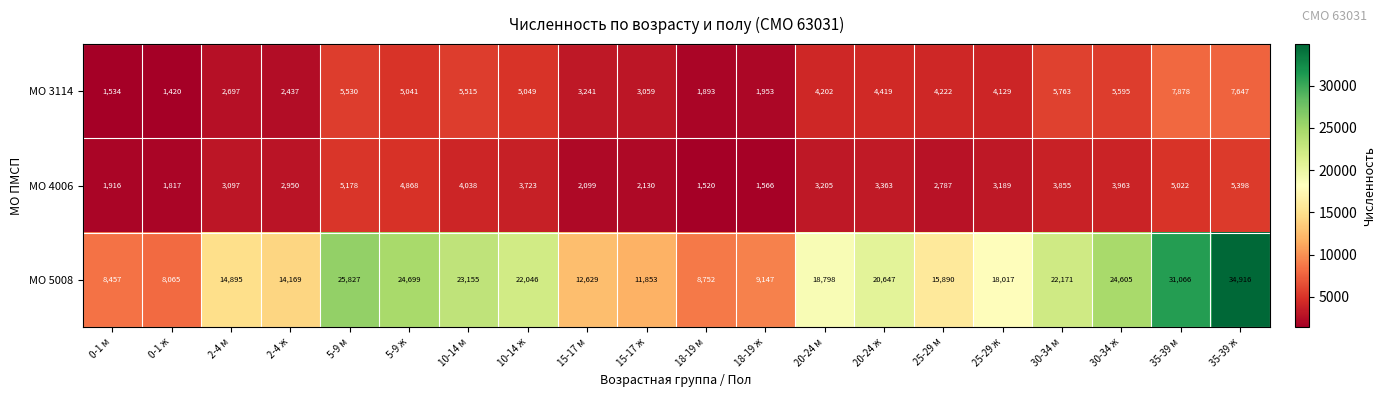

What is the spread (max minus min) of values at 18-19 ж?

7581